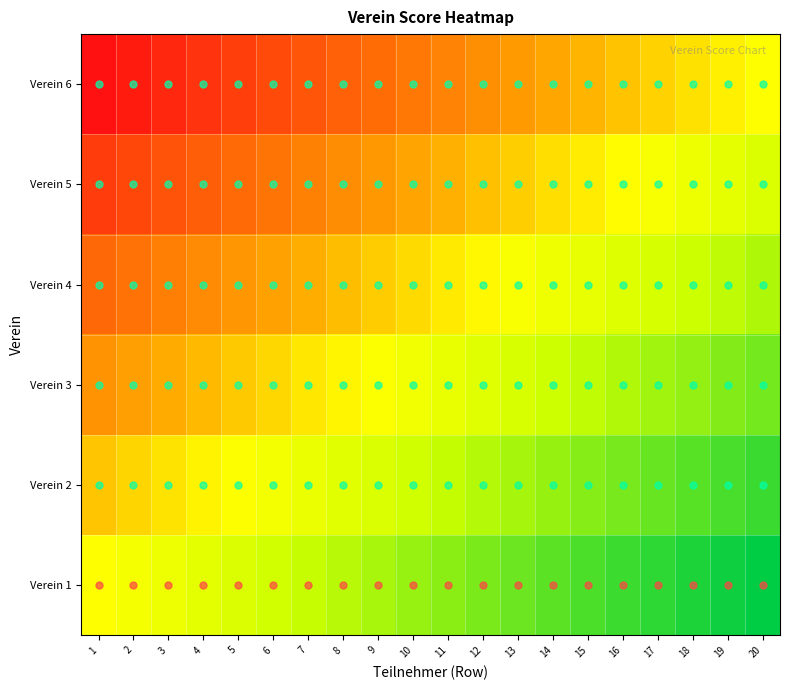

What is the total value across all series at 18?

1.8